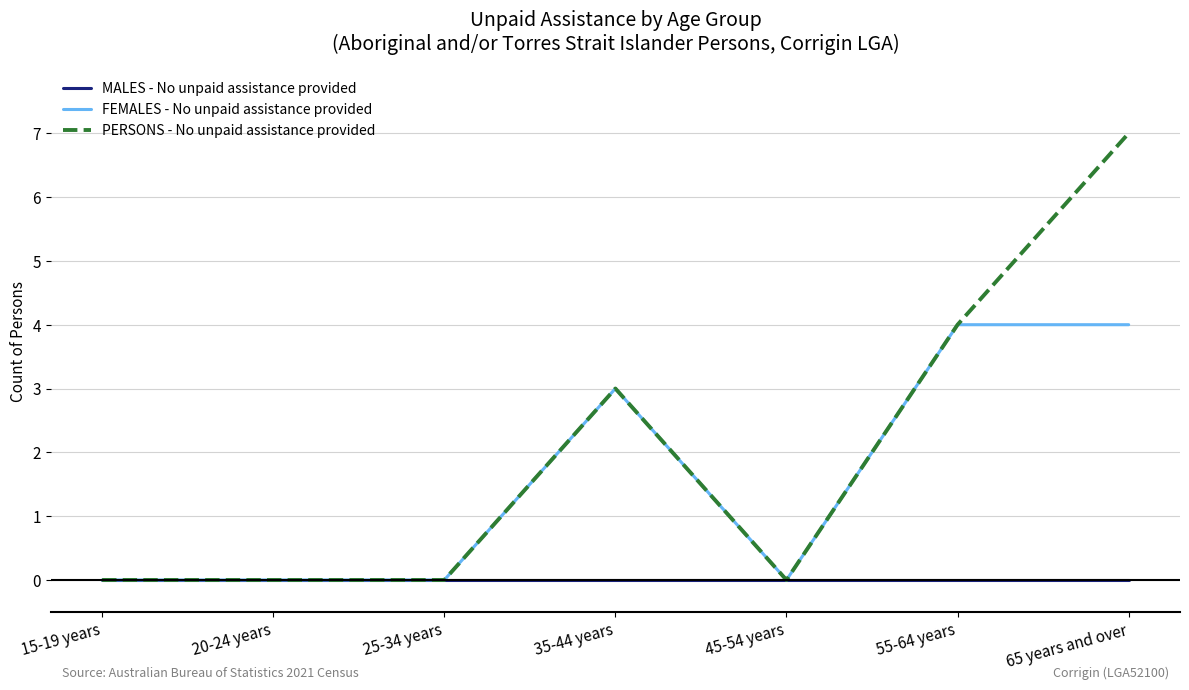

Does the chart have visible grid lines?

Yes